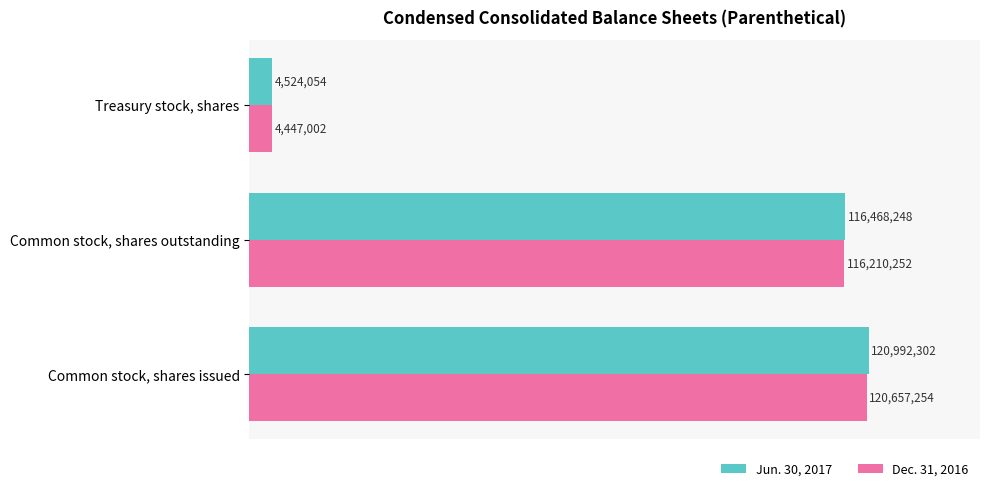

What are all the series names shown in the legend?

Jun. 30, 2017, Dec. 31, 2016